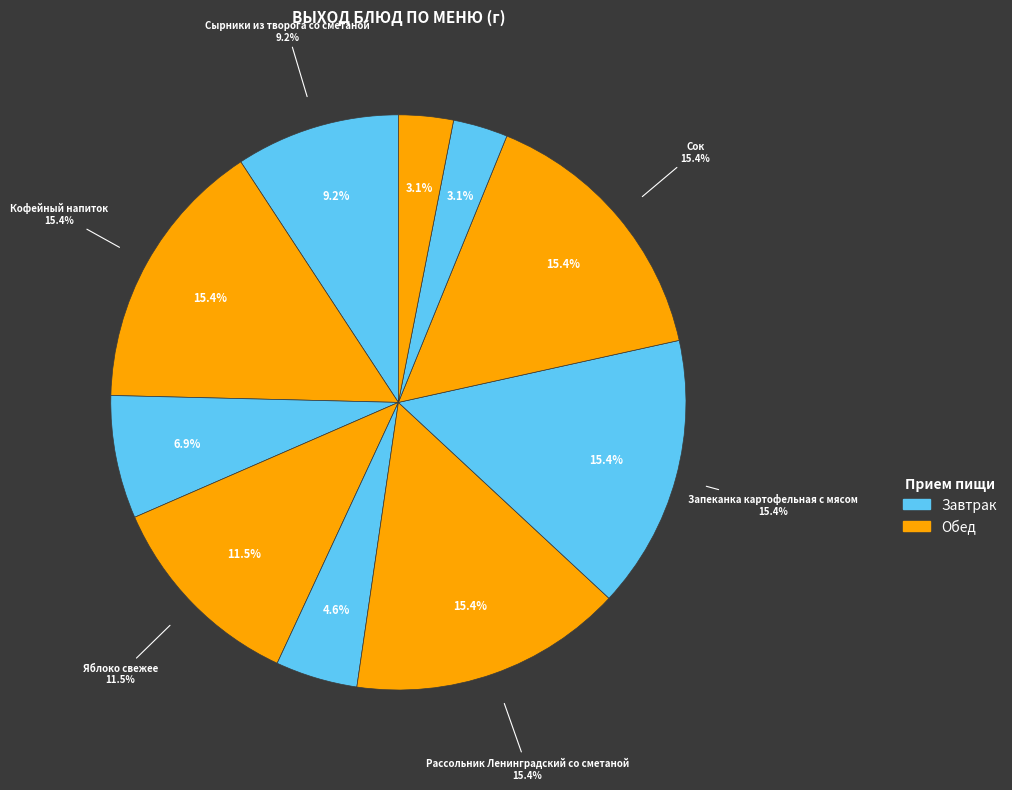

Is Хлеб пшеничный (завтрак) the majority of the pie?

No